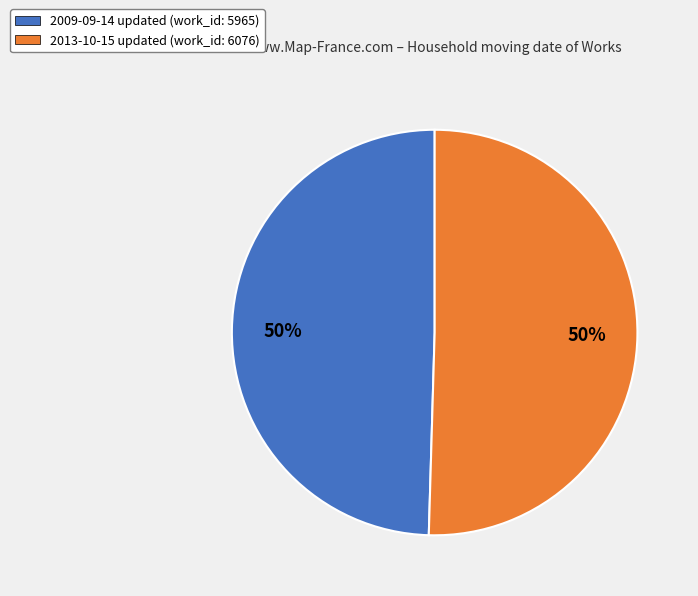

Approximately how many times larger is the value at 2009-09-14 updated (work_id: 5965) compared to 2013-10-15 updated (work_id: 6076)?

1.0